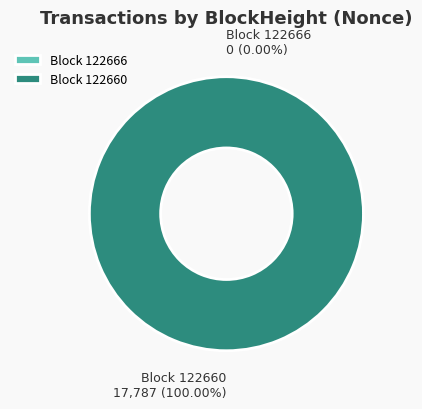

To the nearest percent, what percentage of the pie is 122660?

100%